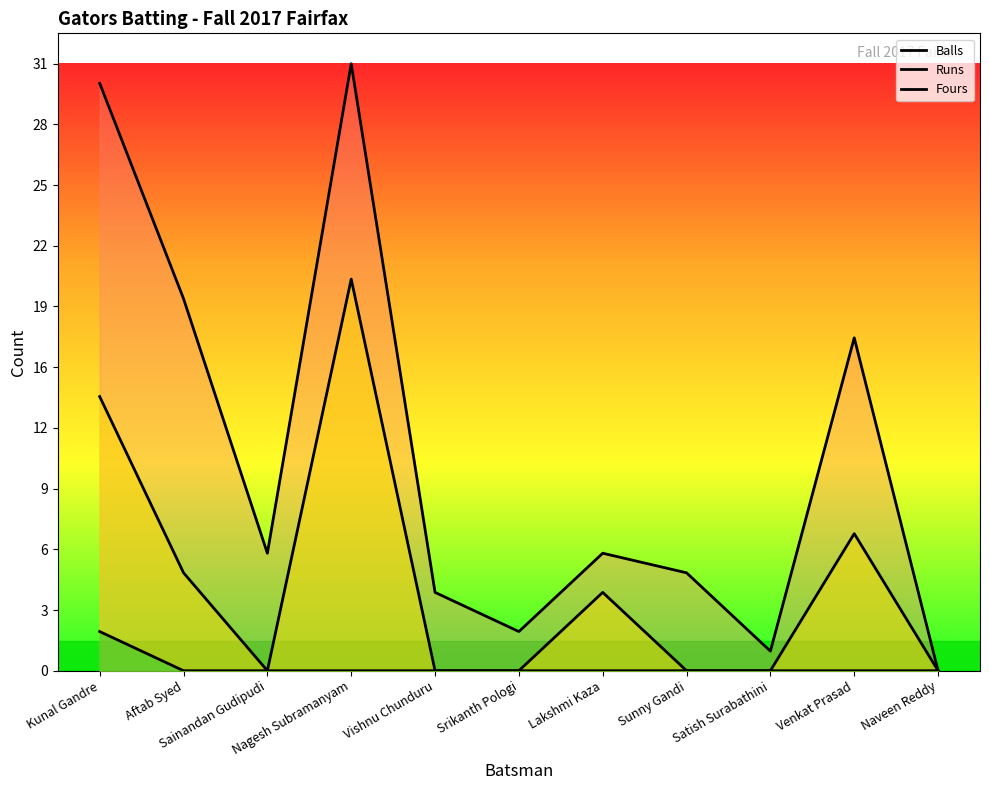

The value of Fours at Sainandan Gudipudi is 1. True or false?

False